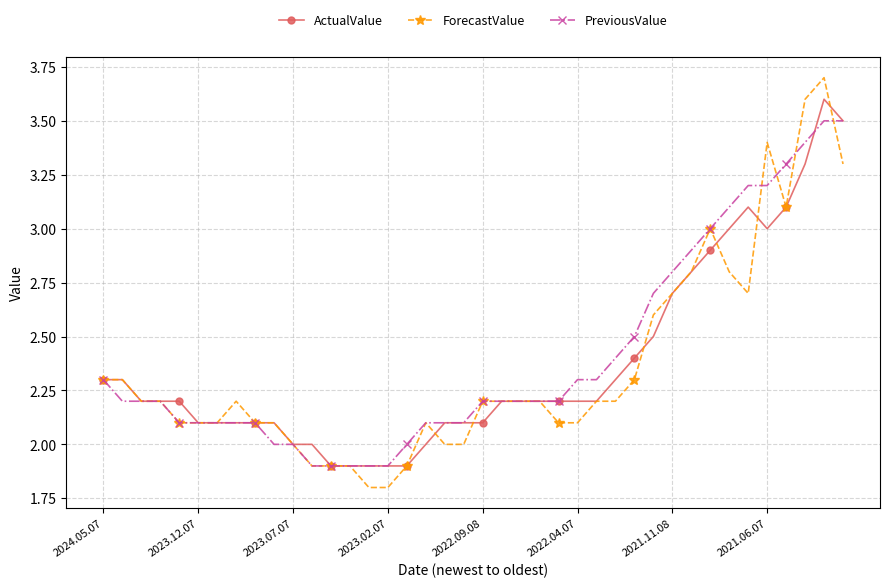

Rank the series by their maximum value, from lowest to highest.

PreviousValue, ActualValue, ForecastValue